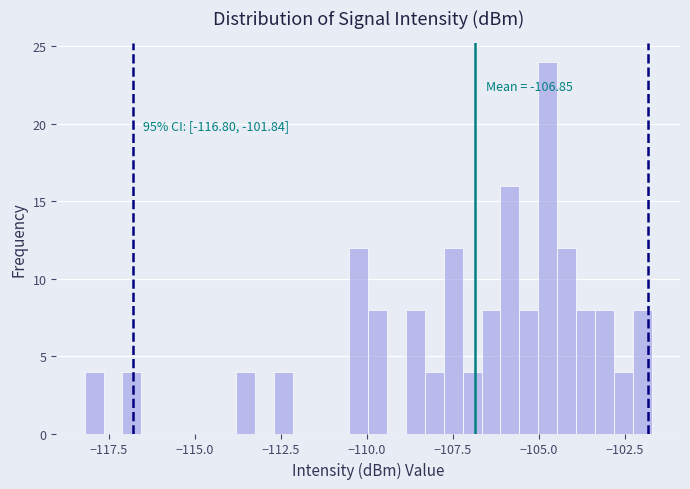

Read against the x-axis, roughly where is the centre of the tallest bar?

-104.5